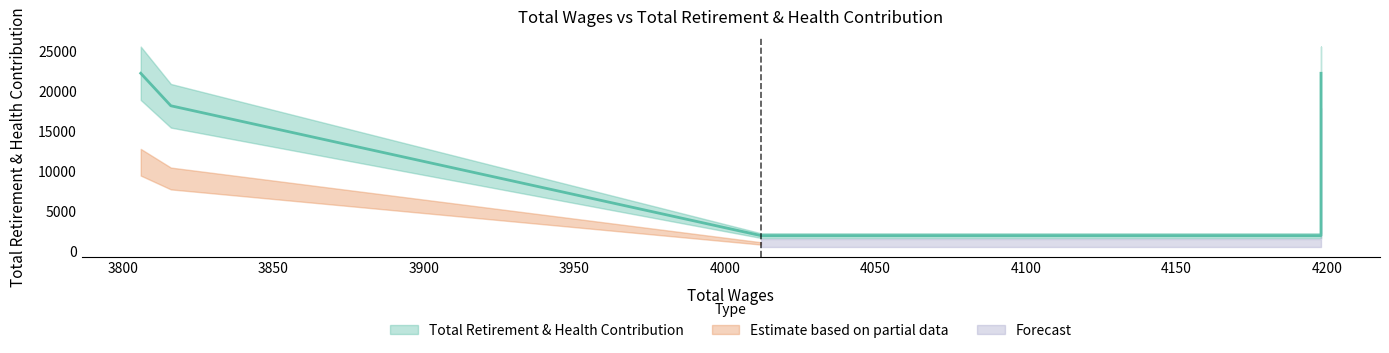

Rank the categories by value from lowest to highest.

4198.0, 4012.0, 3816.0, 4198.0, 3806.0